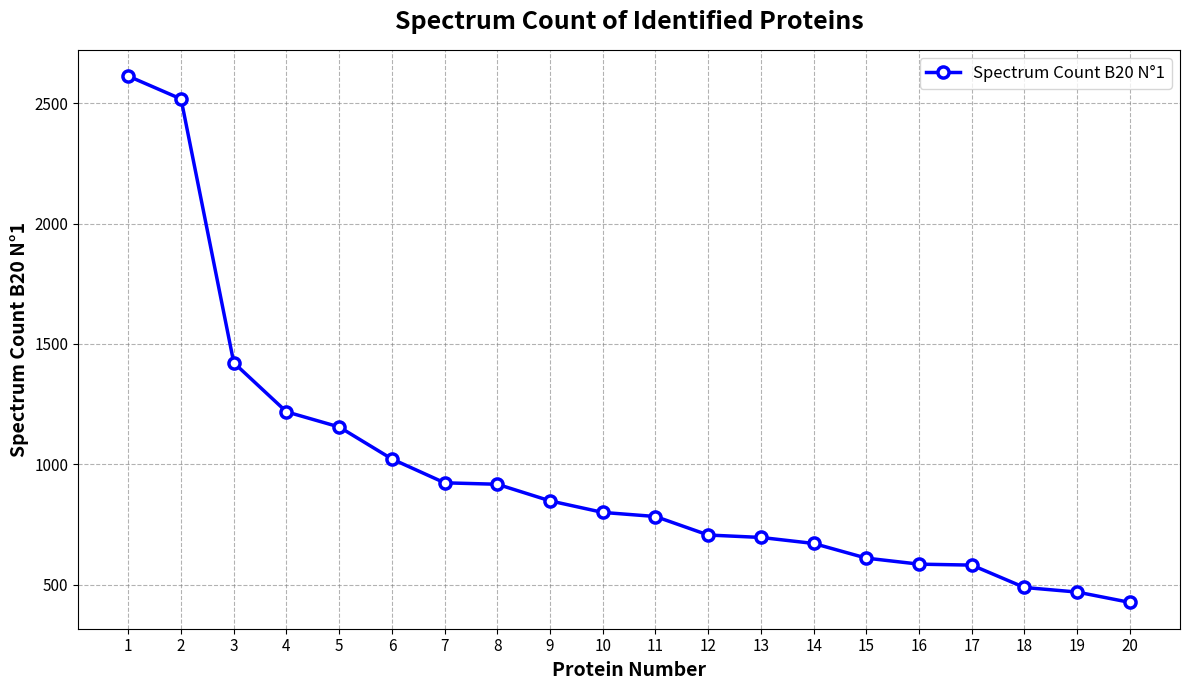

What is the value of the 6th point from the left?

1022